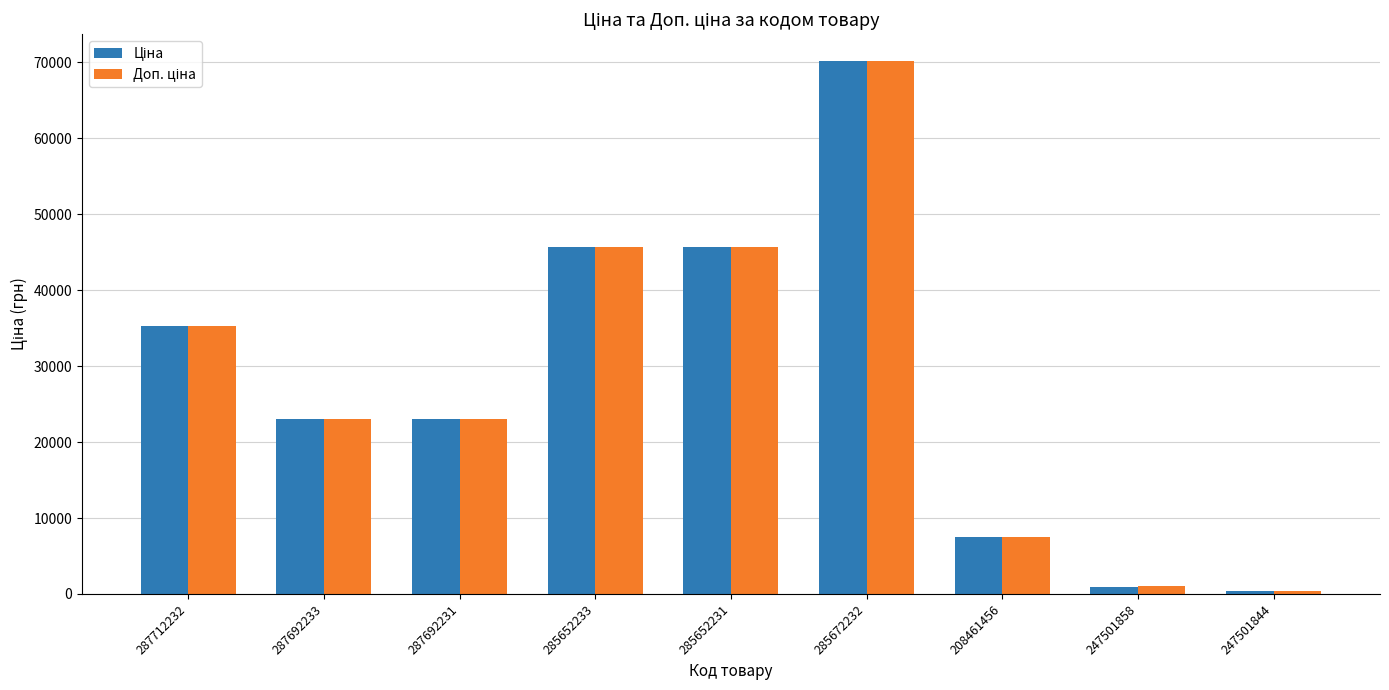

What is the maximum value shown in the chart?

70181.6